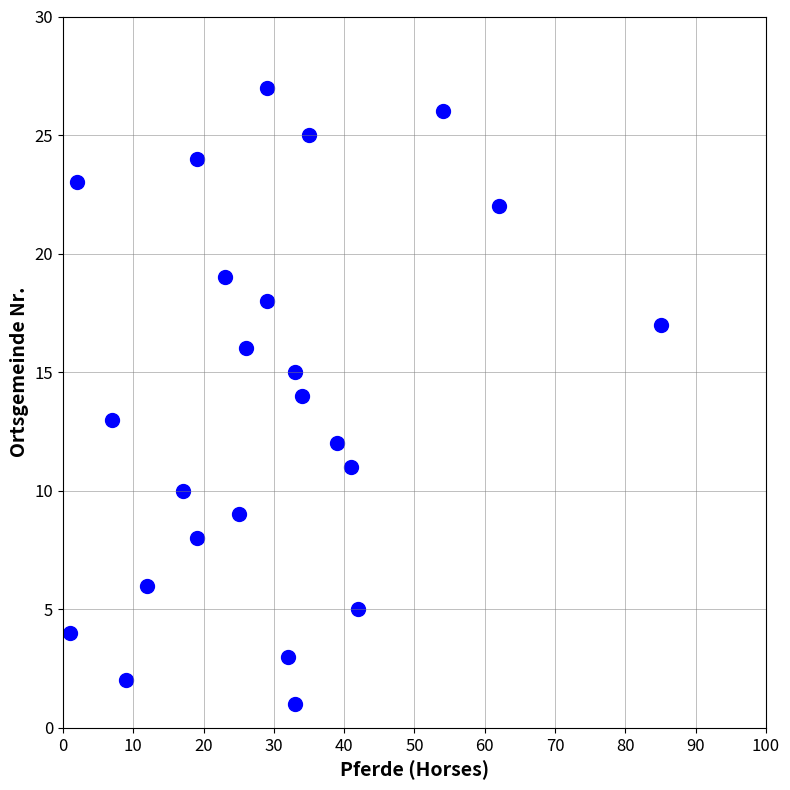

What is the range of X values (max minus min)?

84